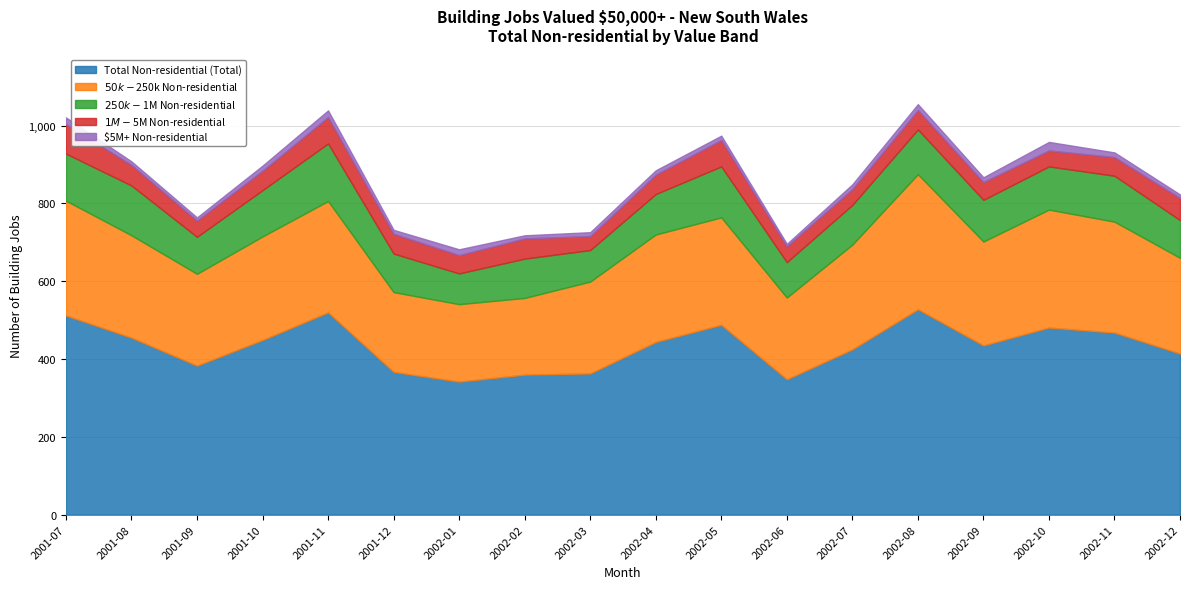

Where is the first local minimum for $1M-$5M Non-residential?

2001-09